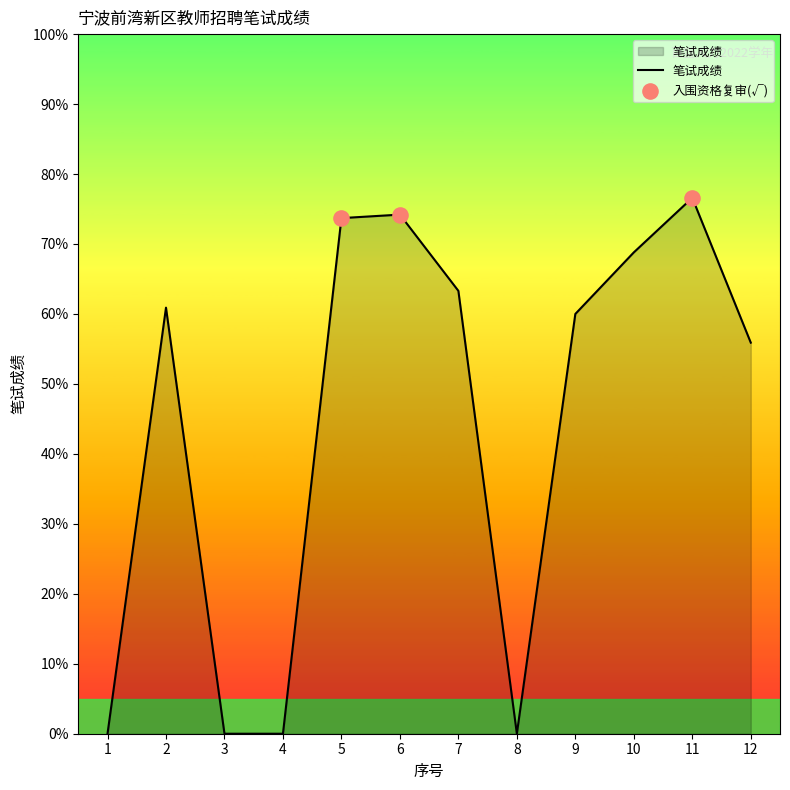

Which has a higher value, 11 or 5?

11